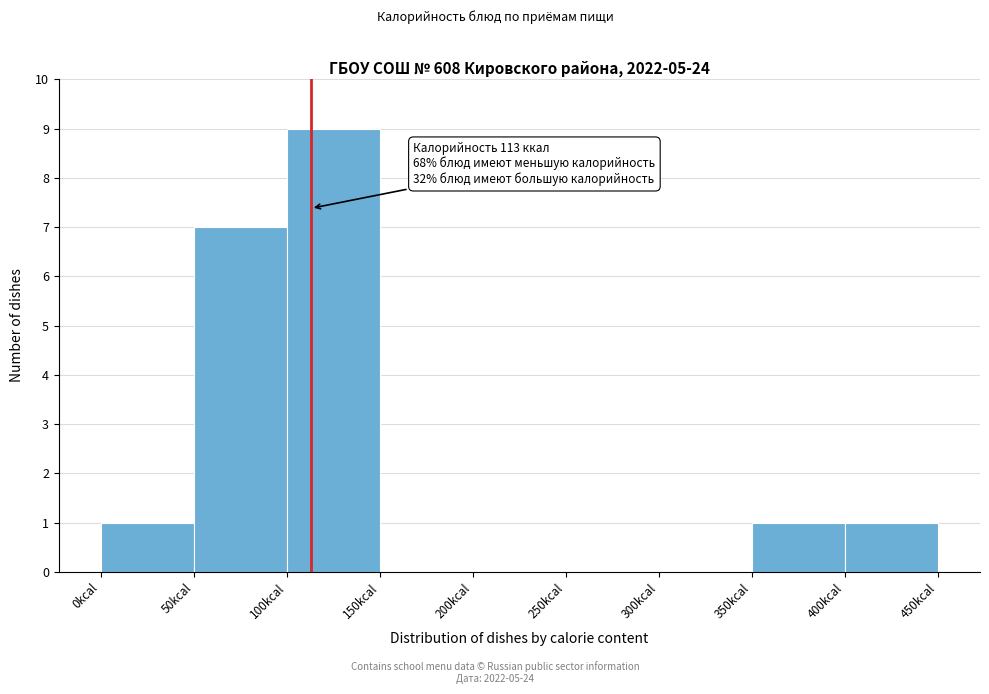

Over which range of the x-axis is the bar tallest?

100 to 150